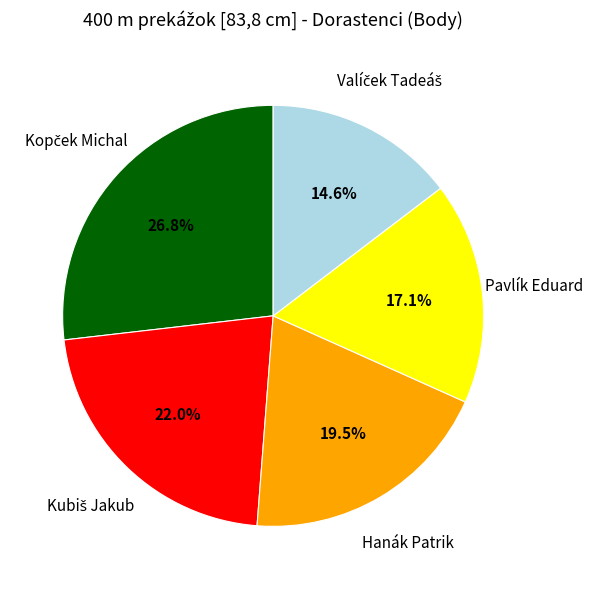

Is there any slice that represents more than half of the pie?

No